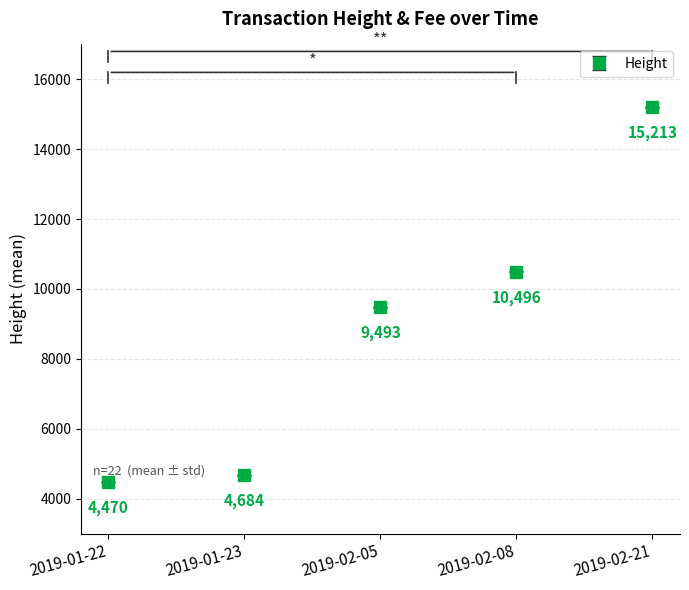

What is the label of the 4th point from the left?

2019-02-08